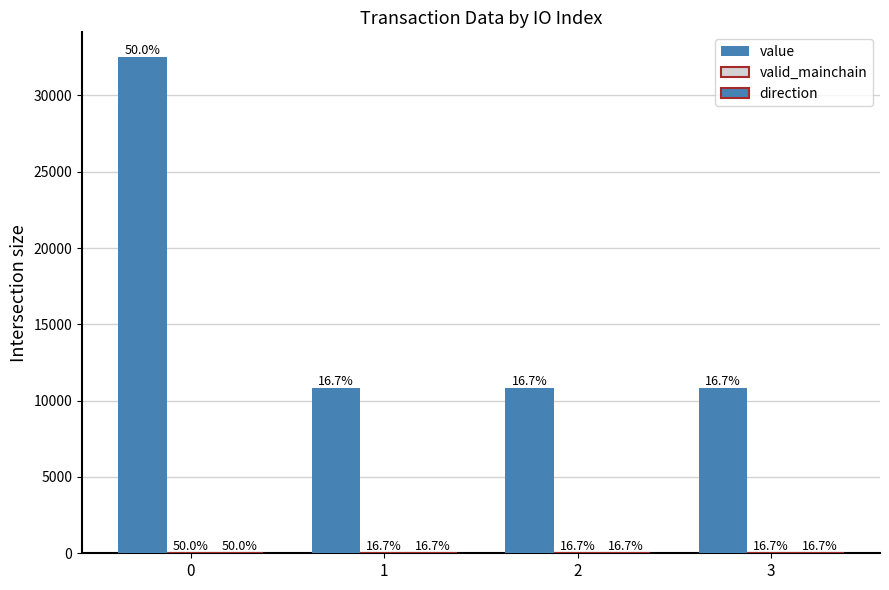

What is the average value of the direction series?

1.5